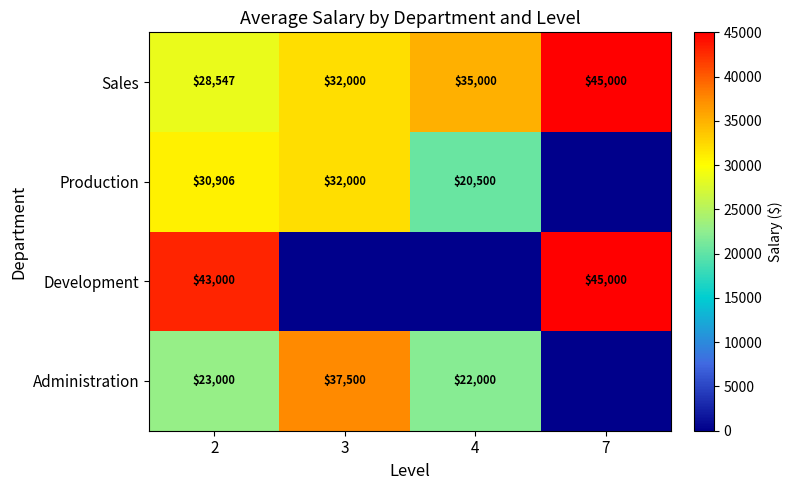

At which label is Sales closest to 36773?

4